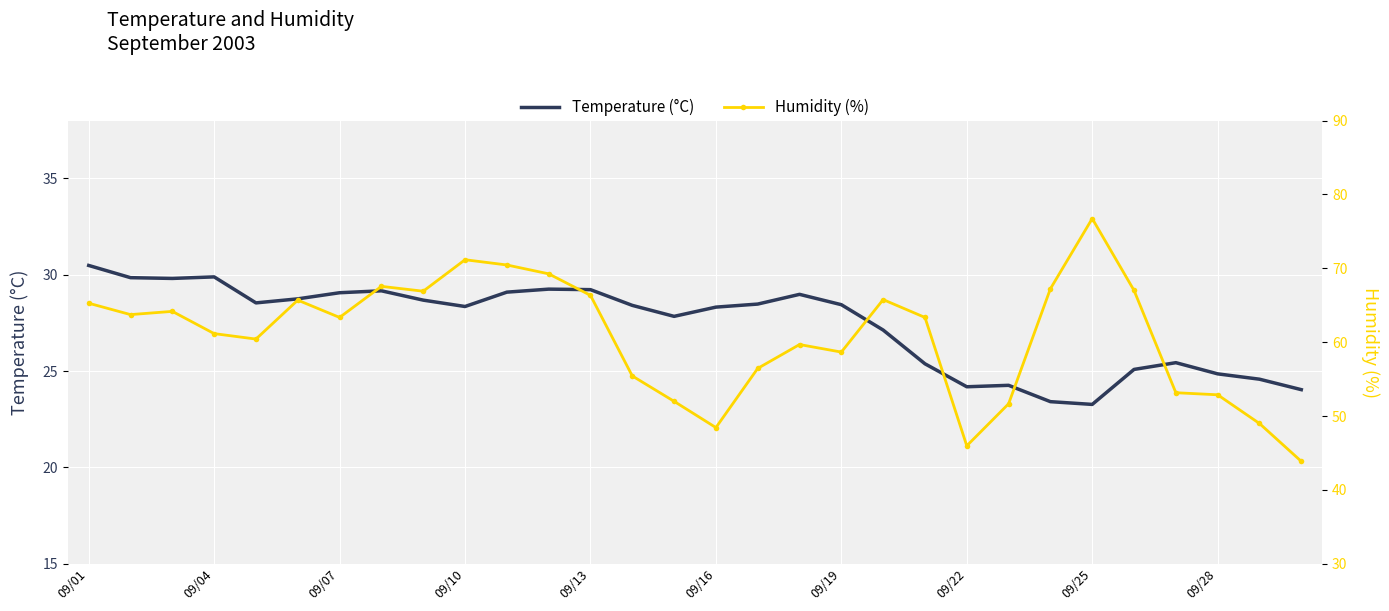

What is the average value of the Temperature (°C) series?

27.4